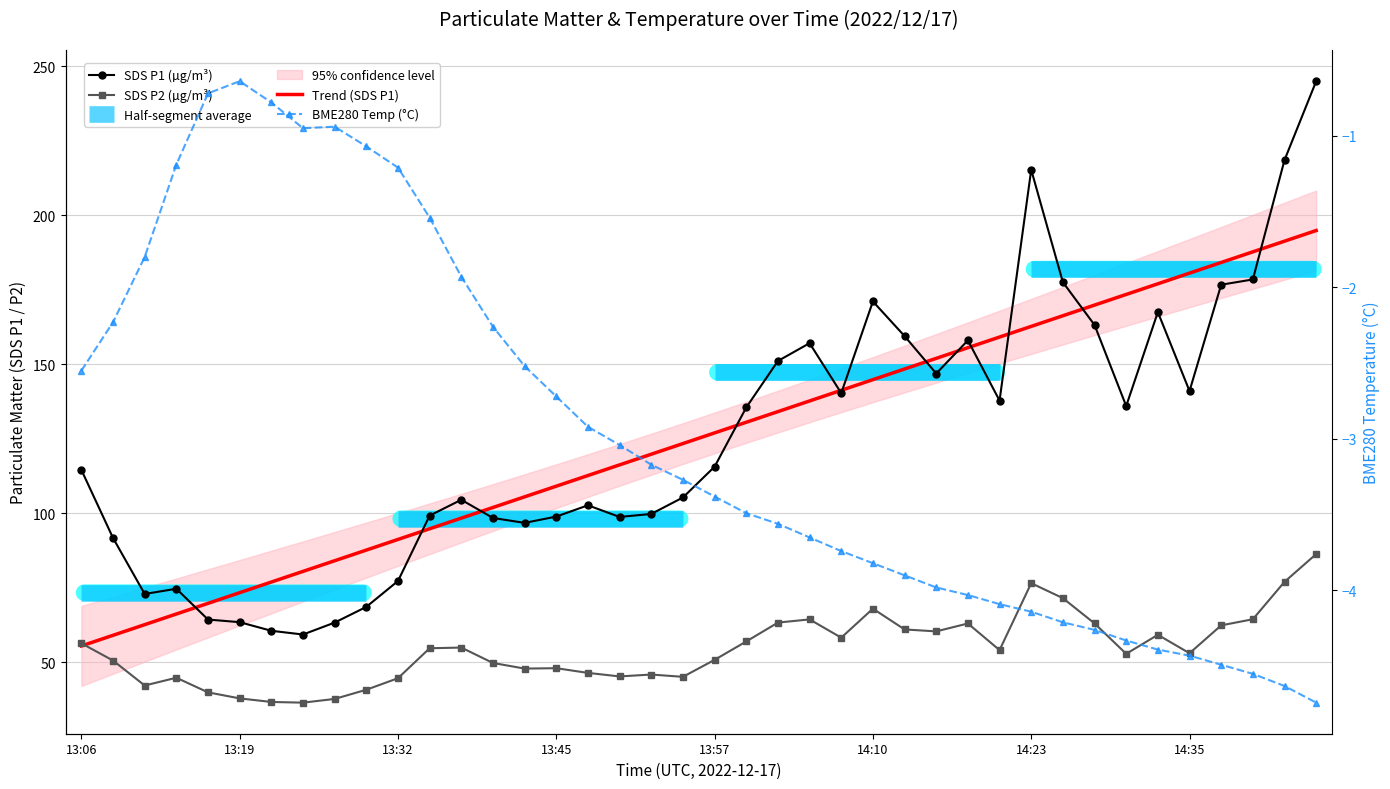

Rank the categories by SDS_P2 value from lowest to highest.

13:24, 13:21, 13:26, 13:19, 13:16, 13:29, 13:11, 13:32, 13:13, 13:55, 13:50, 13:52, 13:47, 13:43, 13:45, 13:40, 13:08, 13:57, 14:30, 14:35, 14:20, 13:35, 13:37, 13:06, 14:00, 14:08, 14:33, 14:15, 14:13, 14:38, 14:17, 14:27, 14:02, 14:05, 14:40, 14:10, 14:25, 14:23, 14:42, 14:45